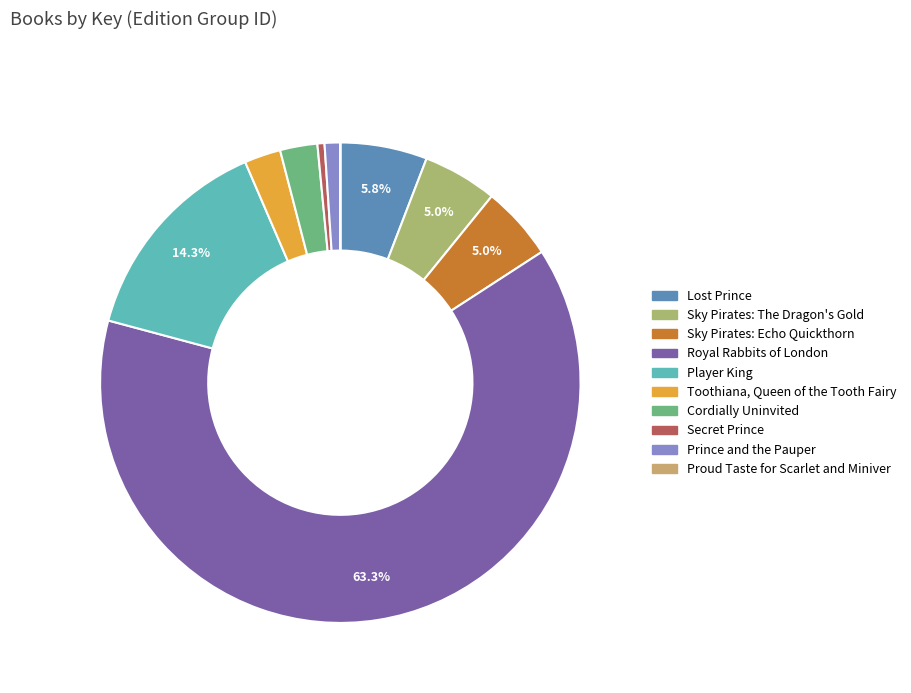

To the nearest percent, what is the combined percentage of Toothiana, Queen of the Tooth Fairy and Sky Pirates: The Dragon's Gold?

7%